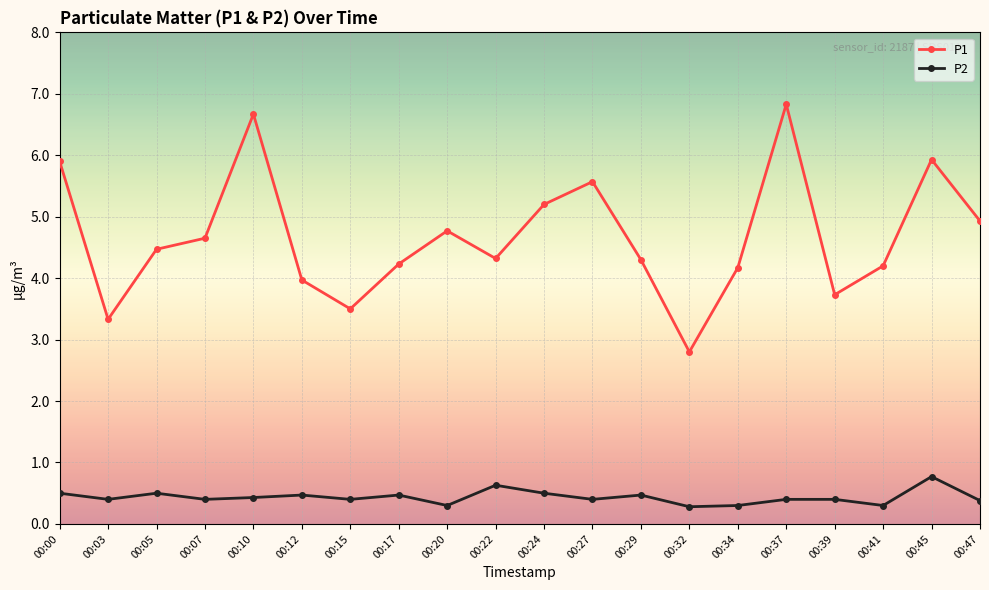

Does the chart have visible grid lines?

Yes